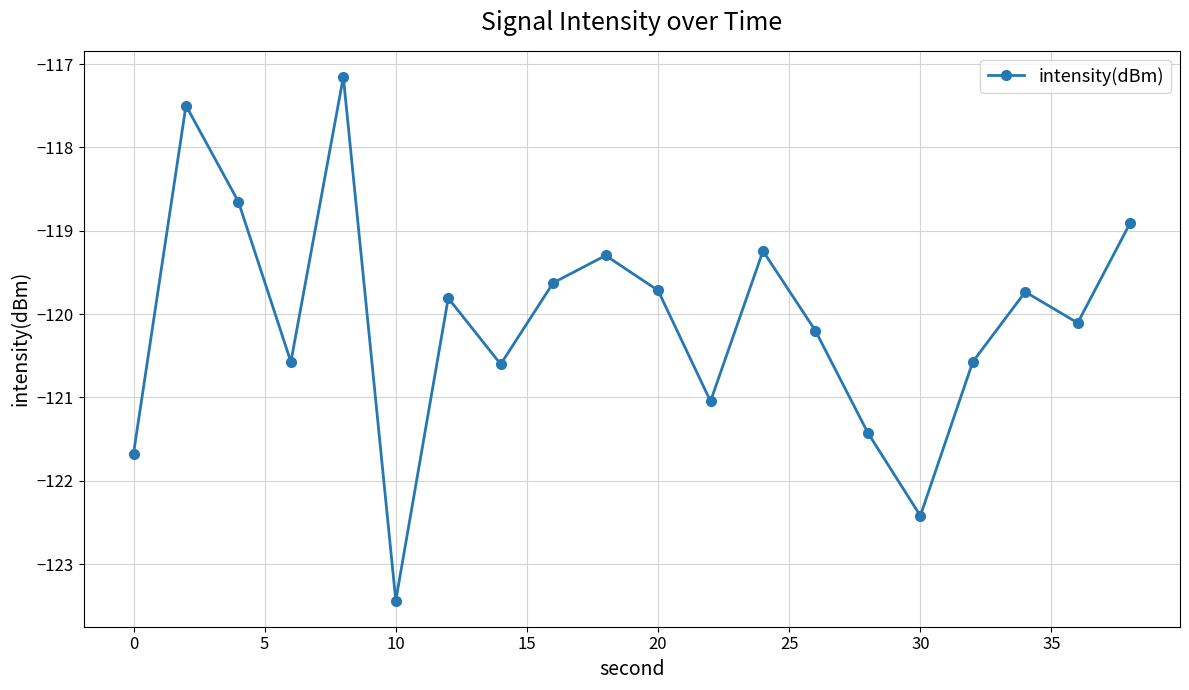

What is the value of the 20th point from the left?

-118.9